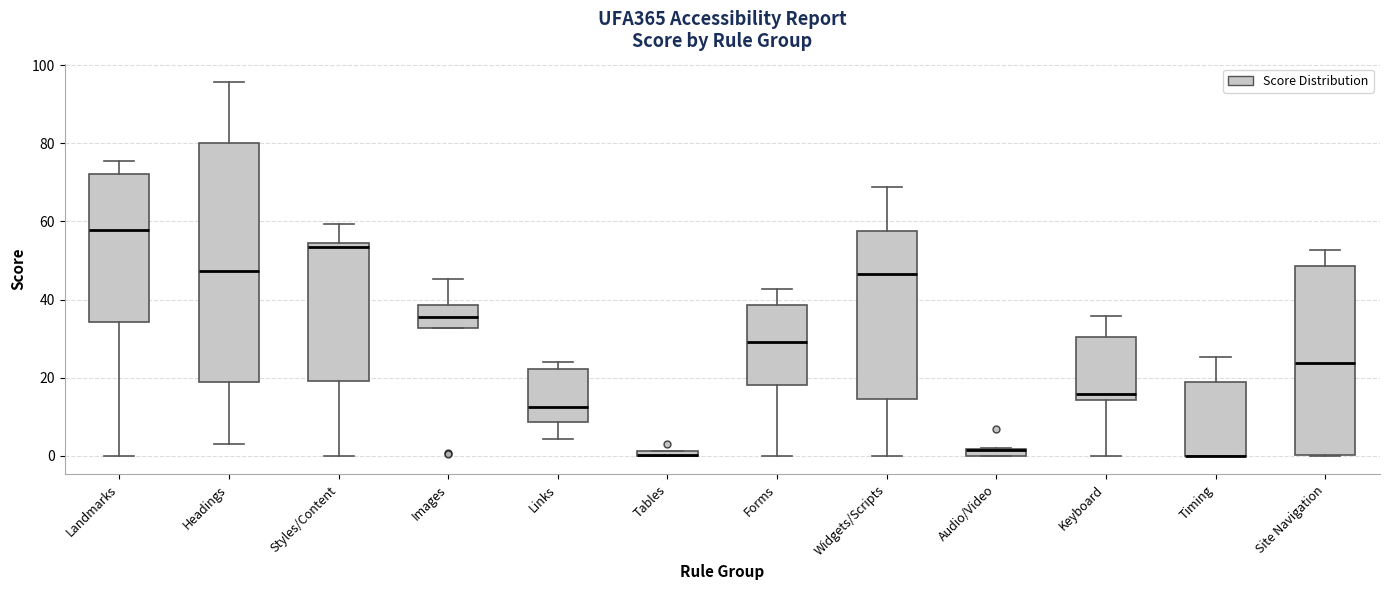

Comparing the boxes themselves (not the whiskers), which one is the tallest?

Headings